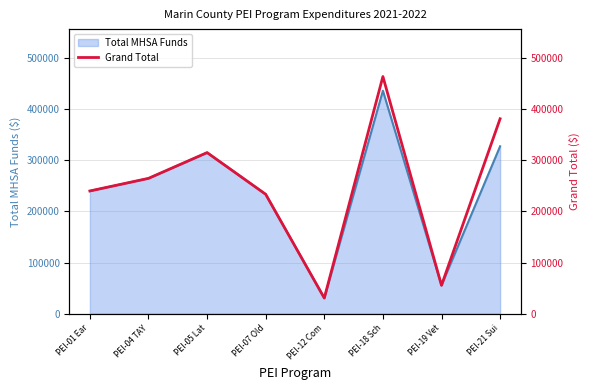

What is the label of the 7th point from the right?

PEI-04 TAY